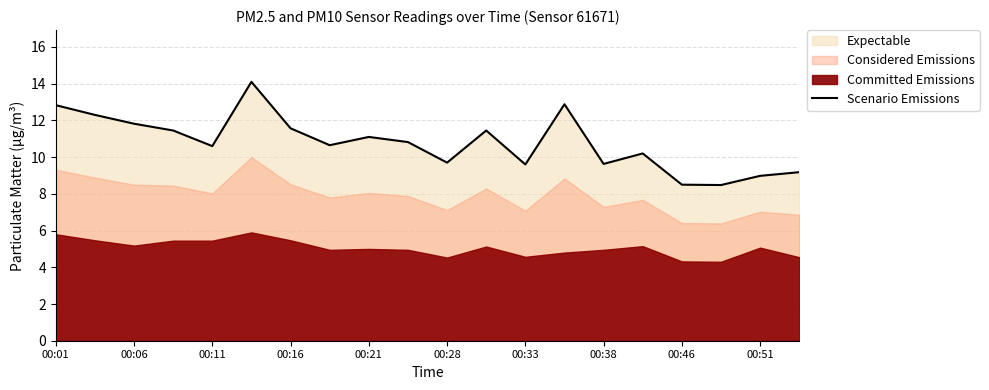

Where does the Scenario Emissions series first go above 10?

00:01